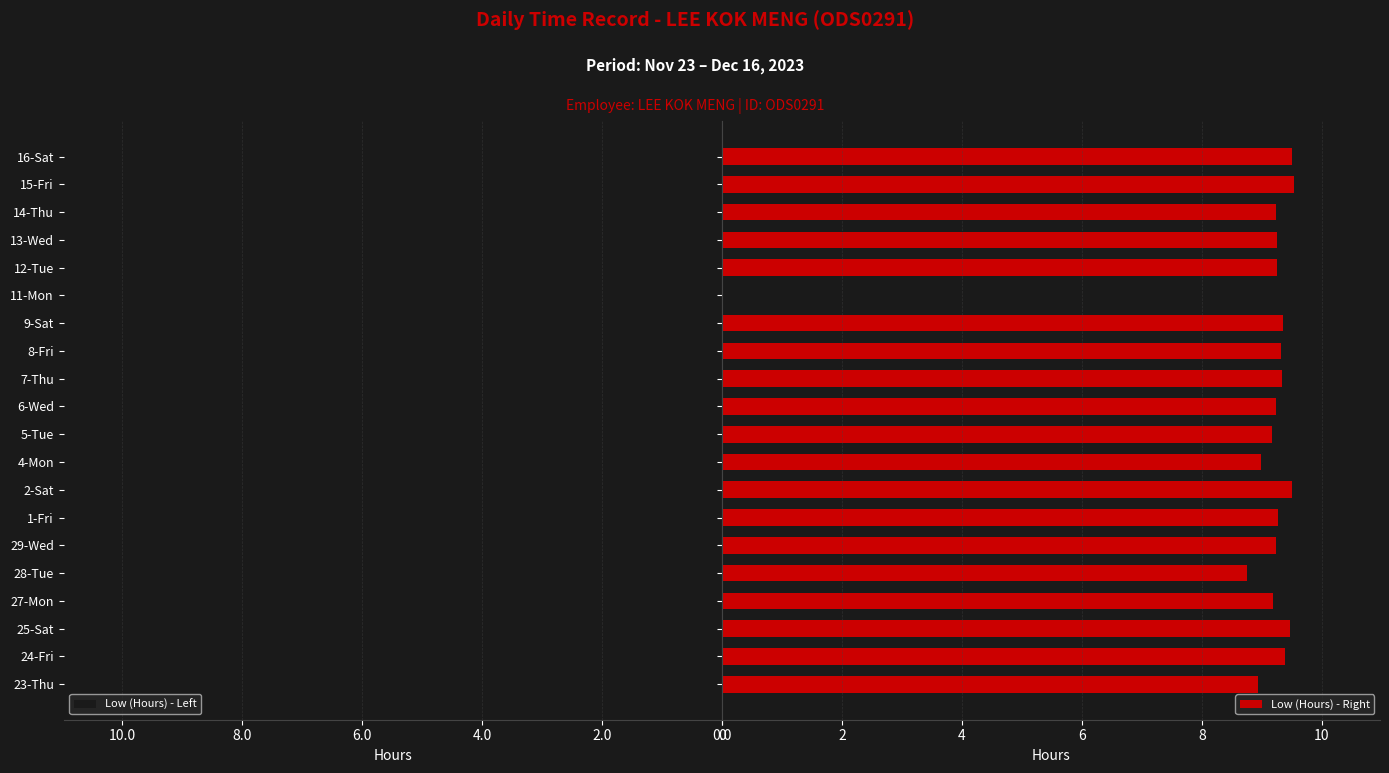

What is the maximum value for Low (Hours) - Left?

9.5